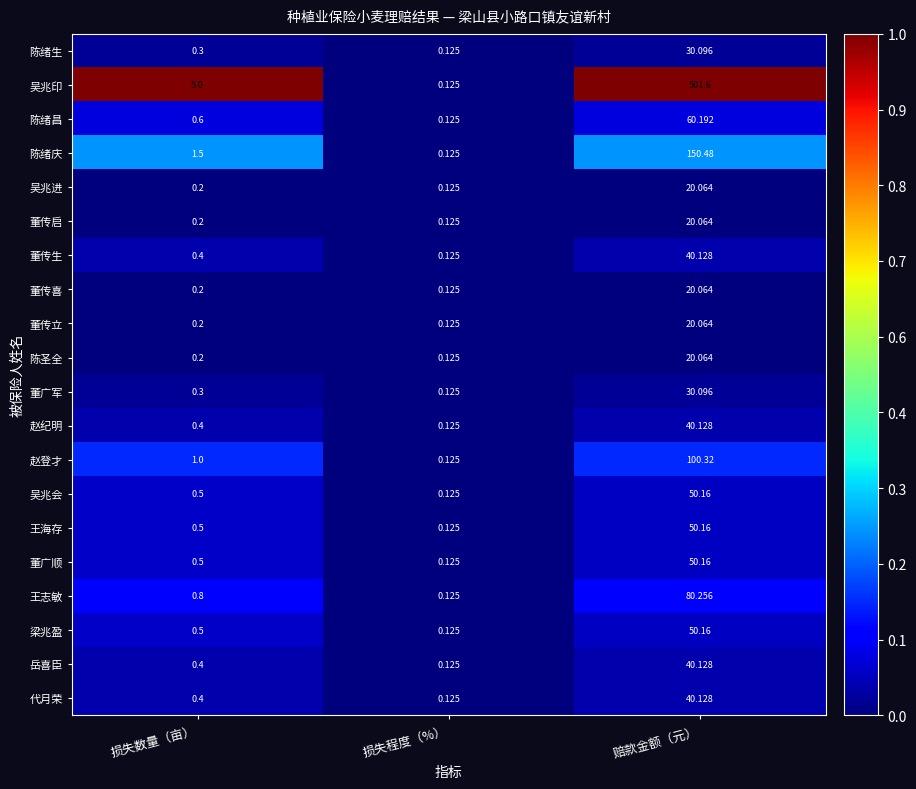

How many categories are shown in the chart?

3